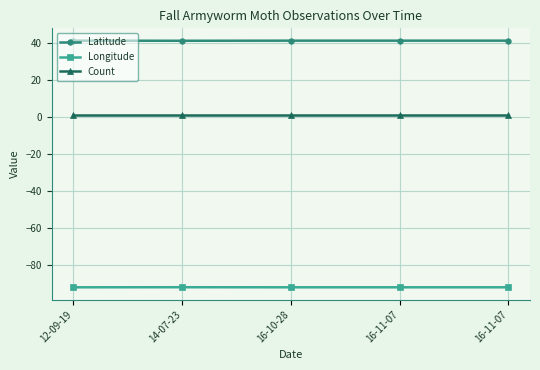

Reading left to right, what are all the values shown in this chart?

Latitude: 12-09-19=41.1	14-07-23=41.0	16-10-28=41.1	16-11-07=41.1	16-11-07=41.1
Longitude: 12-09-19=-92.0	14-07-23=-92.0	16-10-28=-92.0	16-11-07=-92.0	16-11-07=-92.0
Count: 12-09-19=1.0	14-07-23=1.0	16-10-28=1.0	16-11-07=1.0	16-11-07=1.0